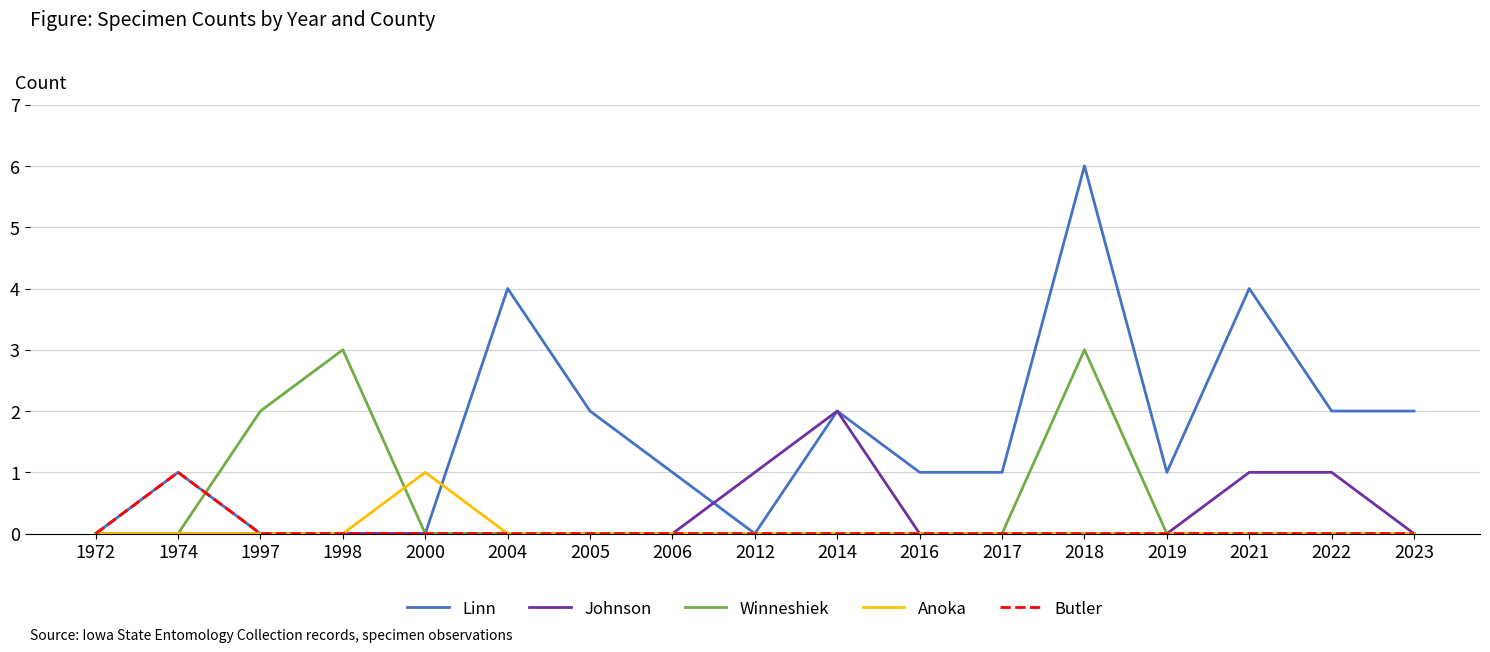

What is the total value across all series at 2018?

9